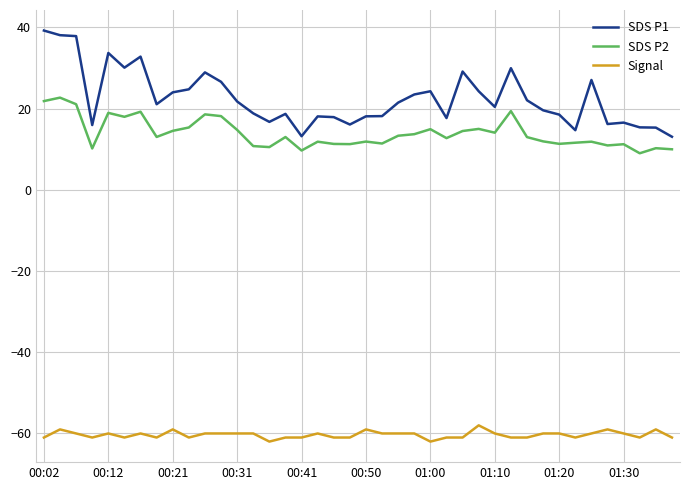

Which series has the largest range (max minus min)?

SDS P1